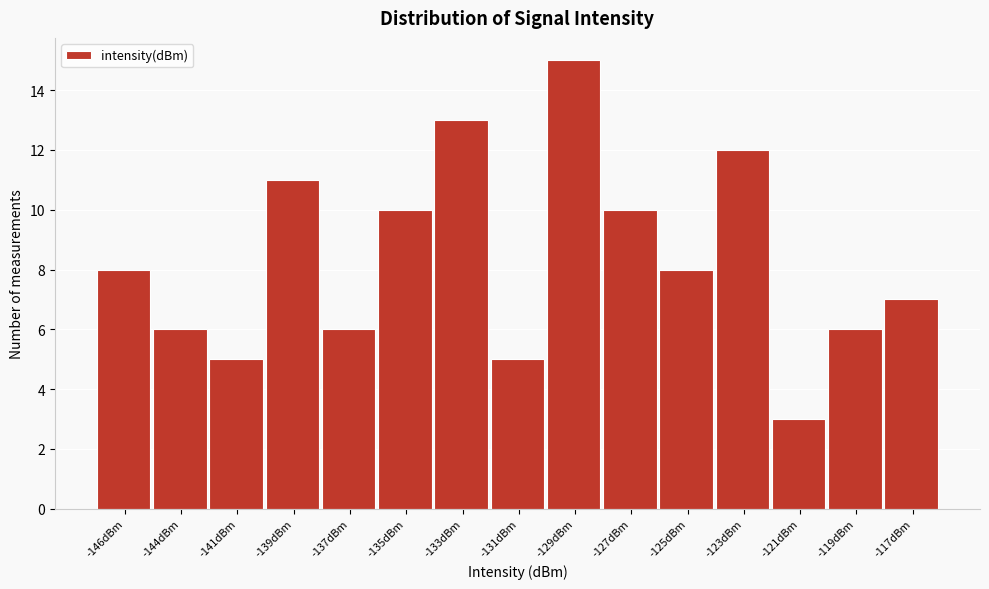

Reading right to left, list all the values displayed in this chart.

7	6	3	12	8	10	15	5	13	10	6	11	5	6	8